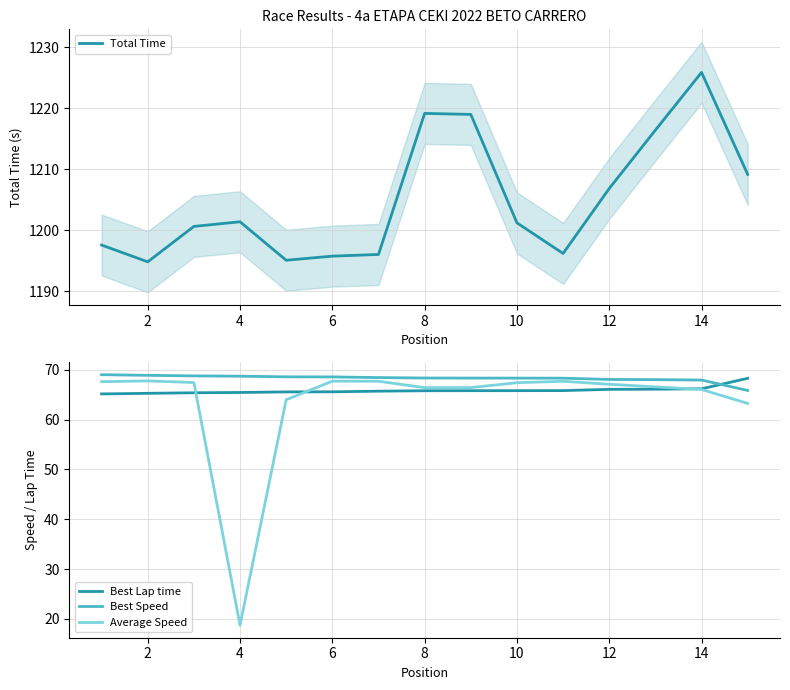

What value does the Best Lap time series have at 4?

65.5